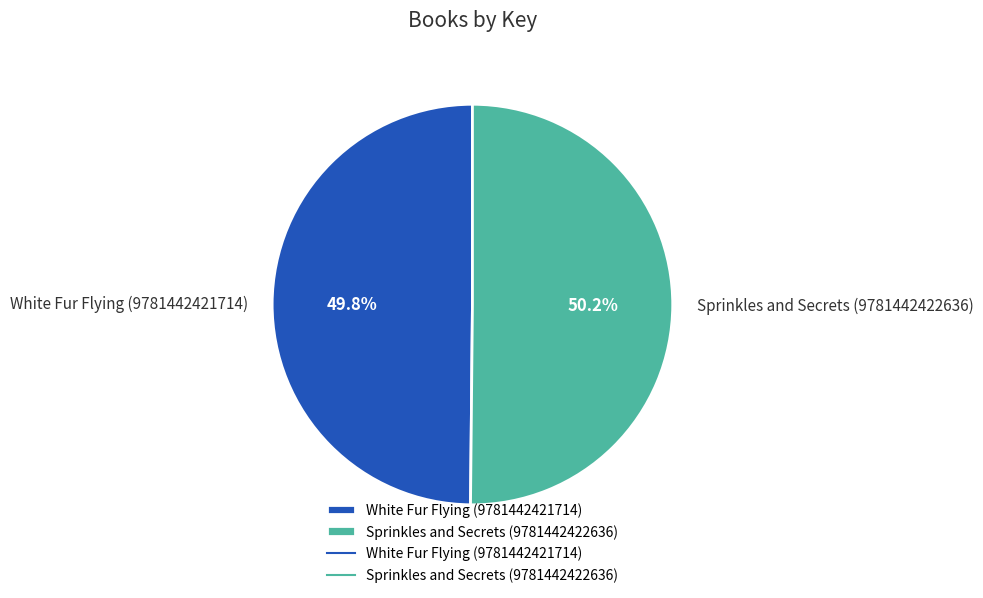

What is the ratio of the value at White Fur Flying (9781442421714) to the value at Sprinkles and Secrets (9781442422636)?

1.0